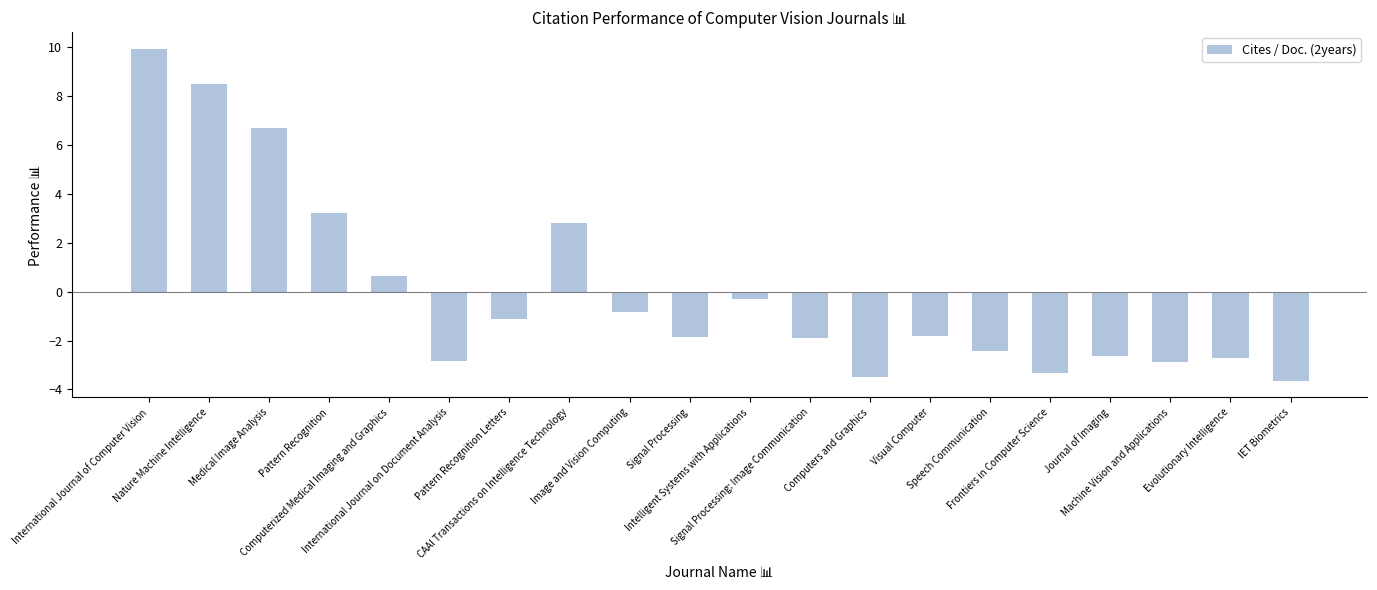

What is the value of the 6th bar from the left?

-2.8